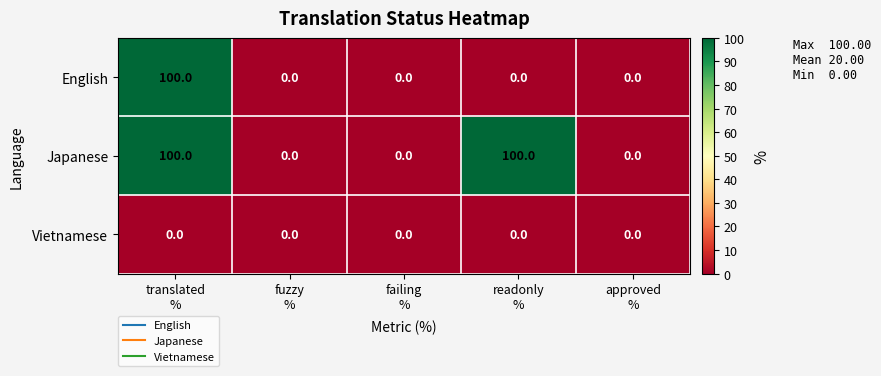

Reading left to right, list all the values displayed in this chart.

English: 100	0	0	0	0
Japanese: 100	0	0	100	0
Vietnamese: 0	0	0	0	0